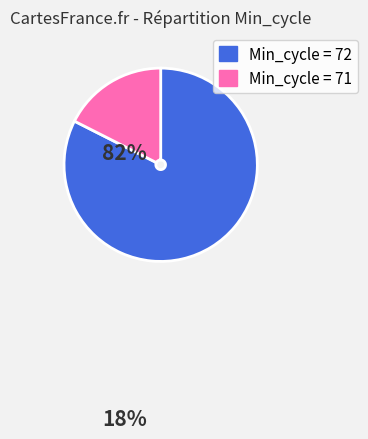

How many segments does this pie chart have?

2